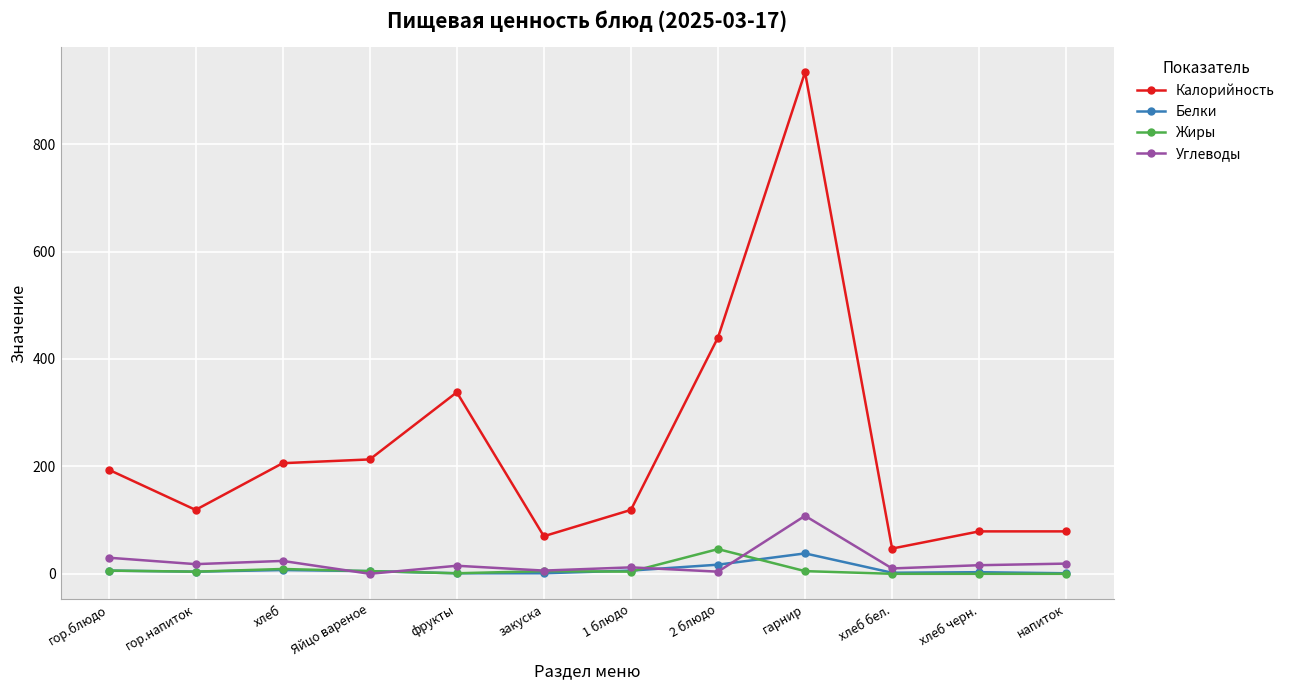

The value of Жиры at 1 блюдо is 4. True or false?

True